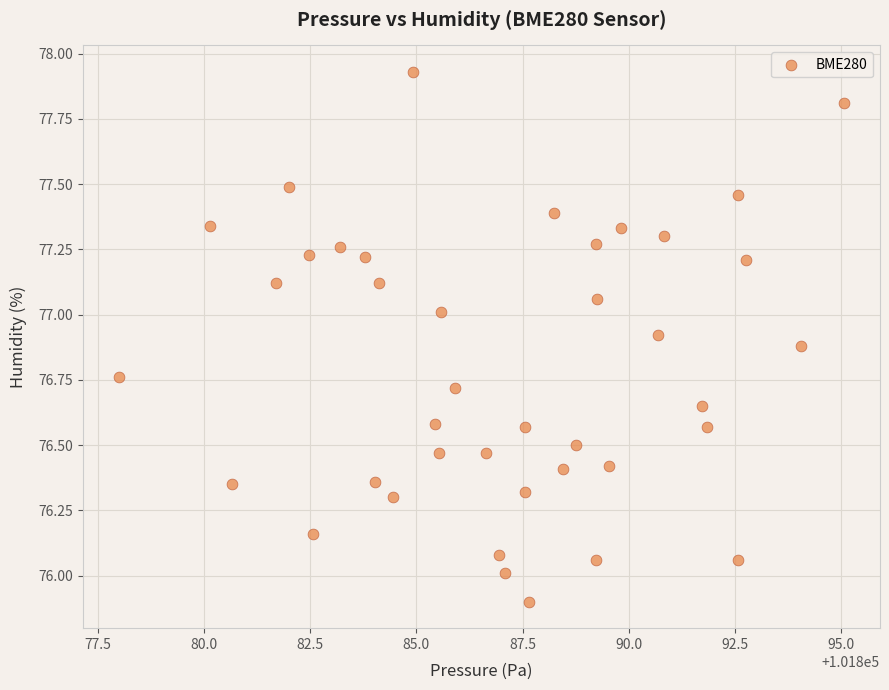

What is the range of Y values (max minus min)?

2.0